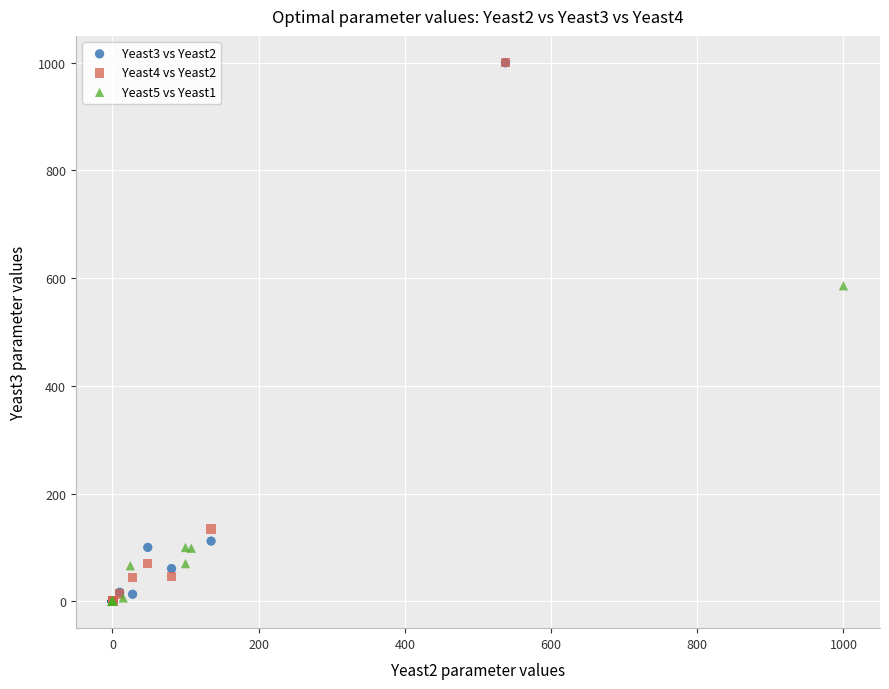

Which series has the widest spread of Y values?

Yeast4 vs Yeast2